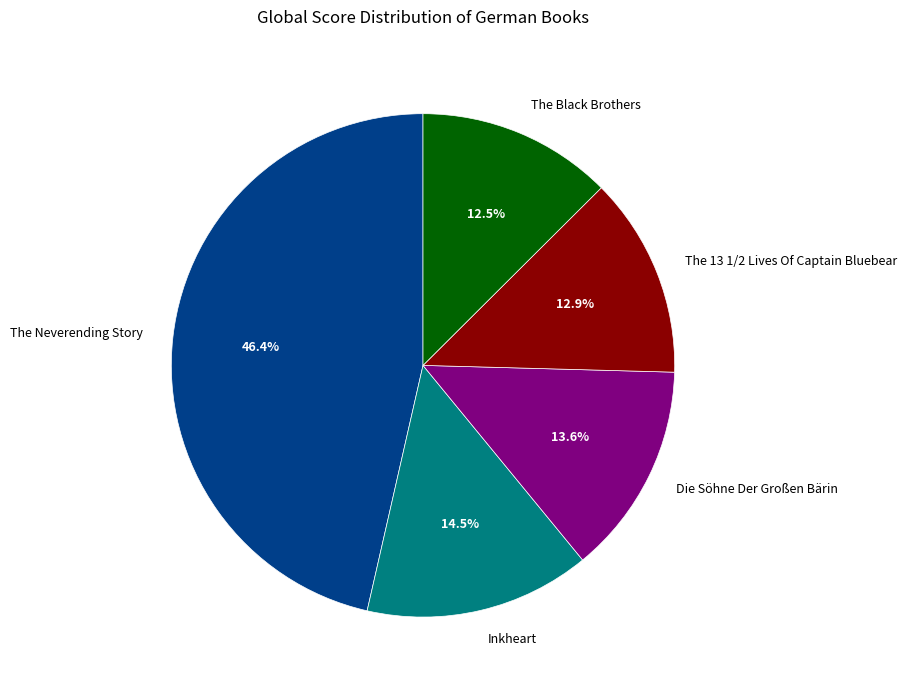

Between The Black Brothers and Inkheart, which is larger?

Inkheart